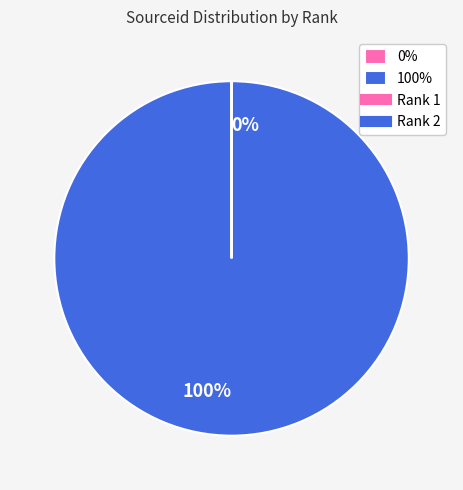

Is there any slice that represents more than half of the pie?

Yes